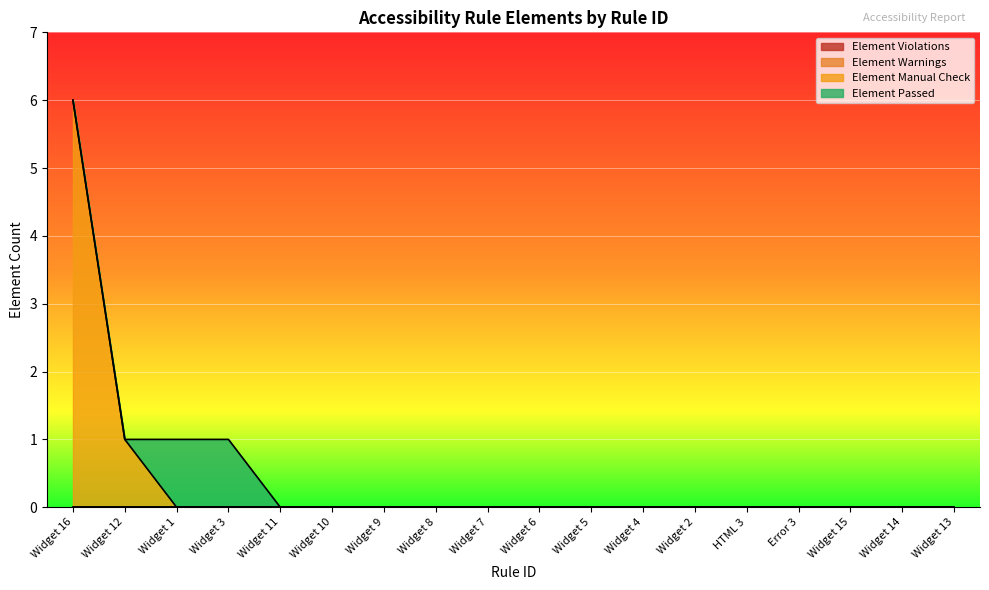

True or false: Element Passed has a value of -1 at Widget 11.

False